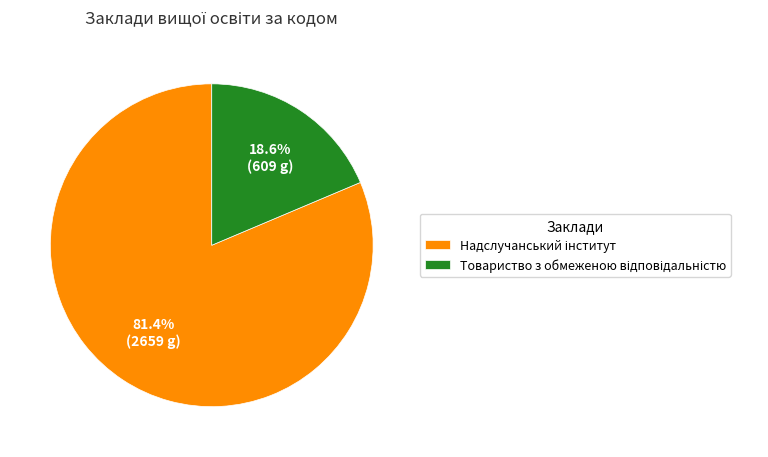

Does any single category account for the majority?

Yes